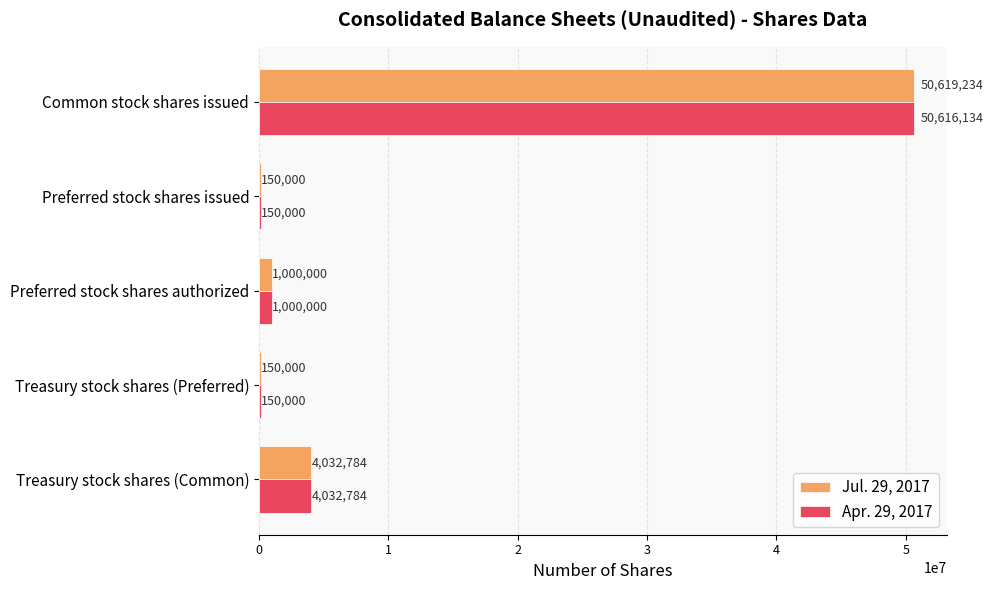

What is the sum of all Apr. 29, 2017 values?

55948918